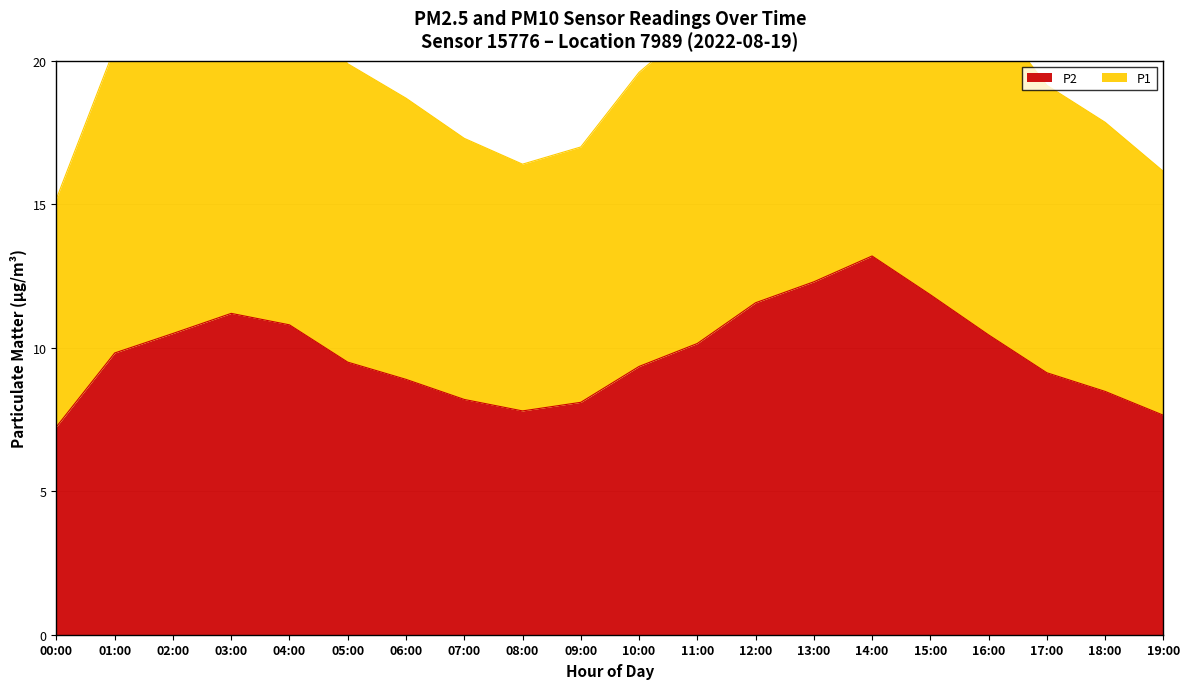

Does the chart display data point markers on the line(s)?

No